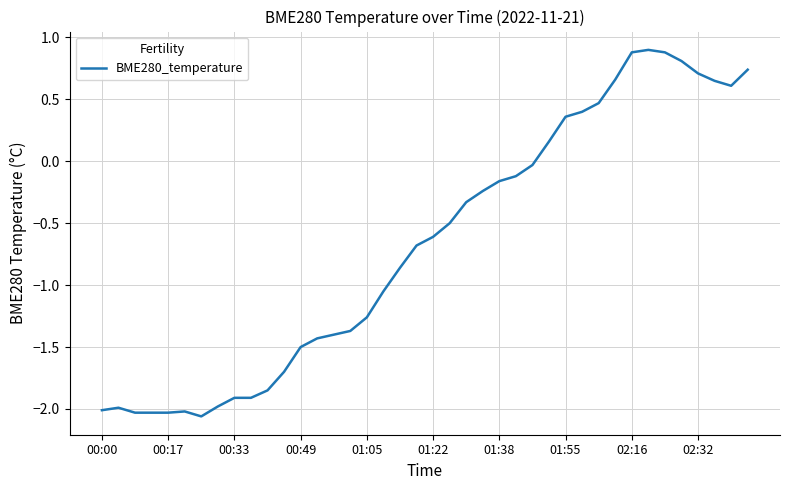

What is the greatest value displayed?

0.9